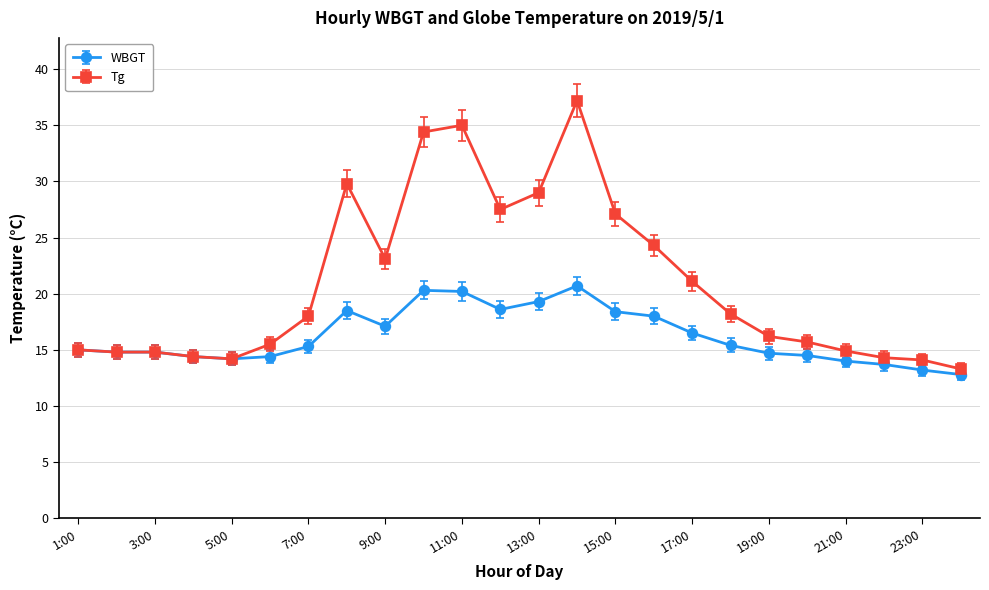

How many lines are shown in the chart?

2